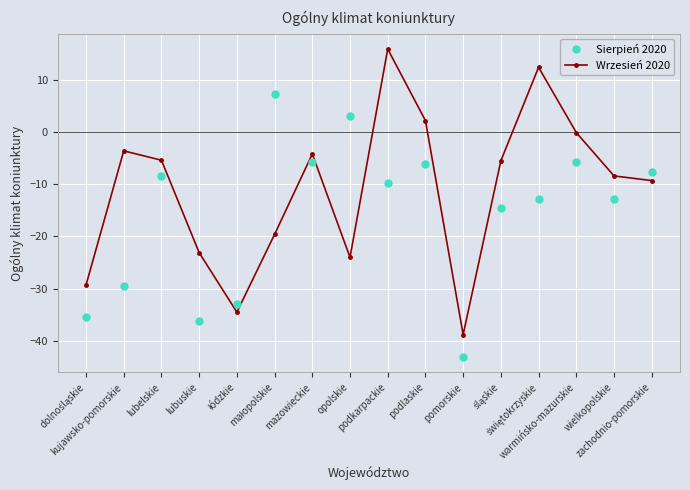

The Wrzesień 2020 series shows -7.1 at mazowieckie. True or false?

False